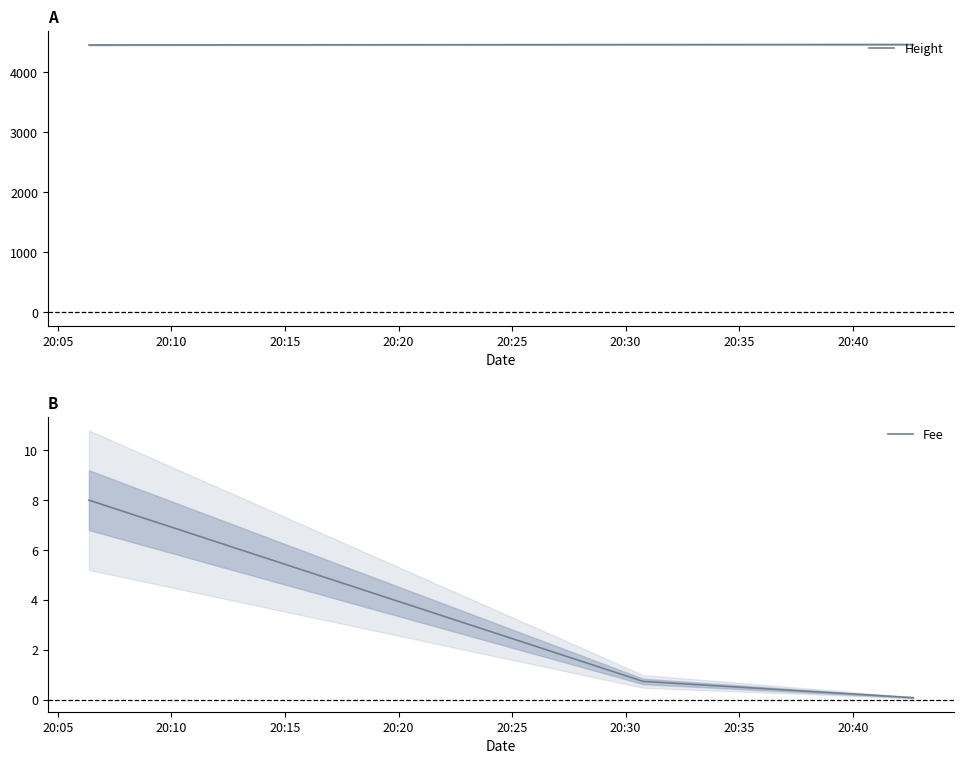

What is the minimum value for Fee?

0.1